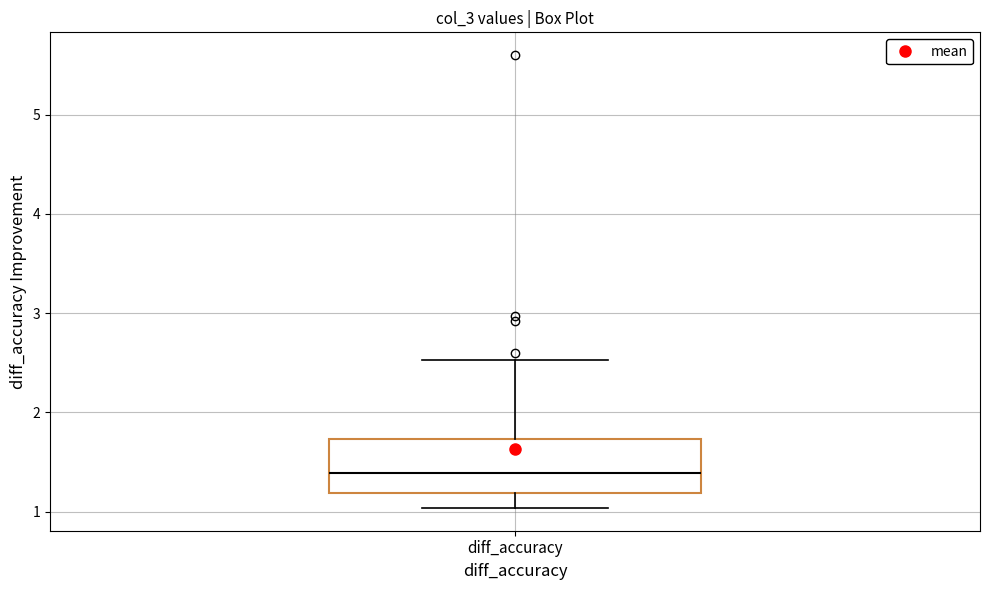

Read this box plot against the y-axis: the position of the median line, the range covered by the box, and the ends of both whiskers. The values are not printed on the chart, so give them approximately, as read against the axis.

median 1.4, box 1.2 to 1.7, whiskers 1.0 to 2.5